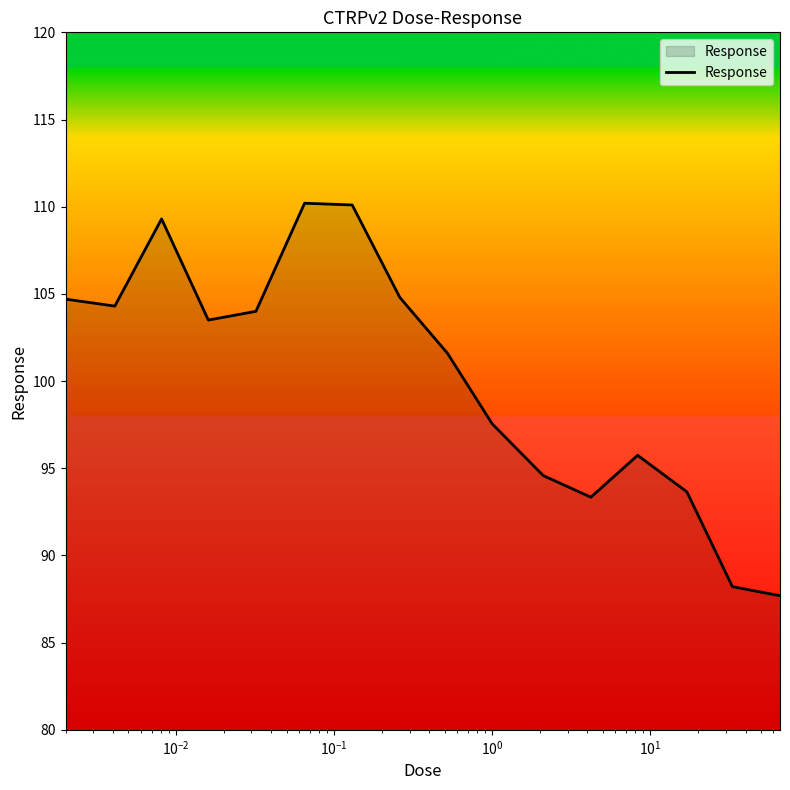

What is the difference between the maximum and minimum values?

22.5